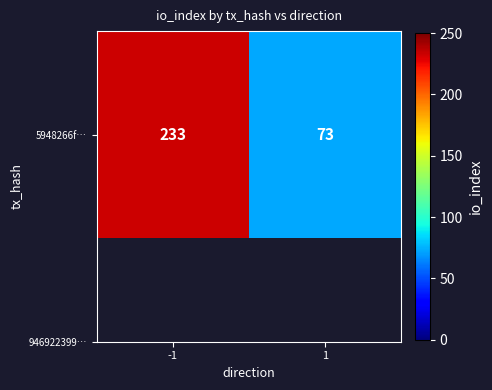

Is it true that the value at -1 is 372?

False